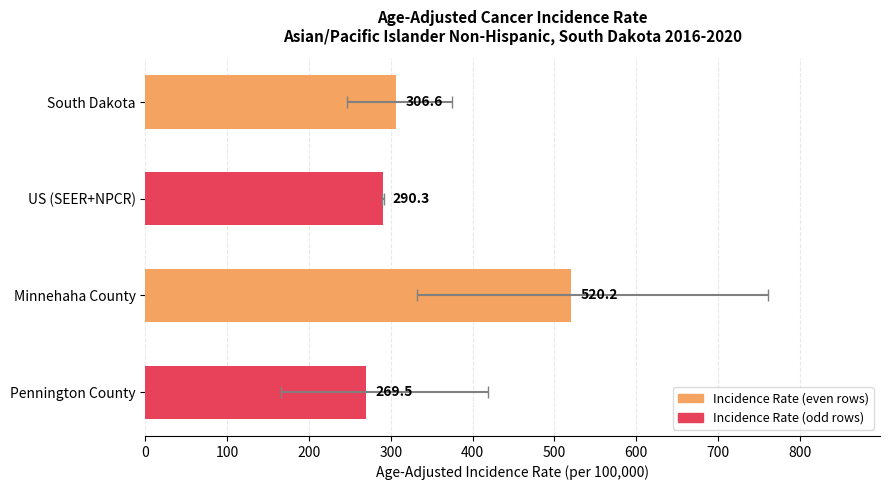

How many bars are there in total?

4